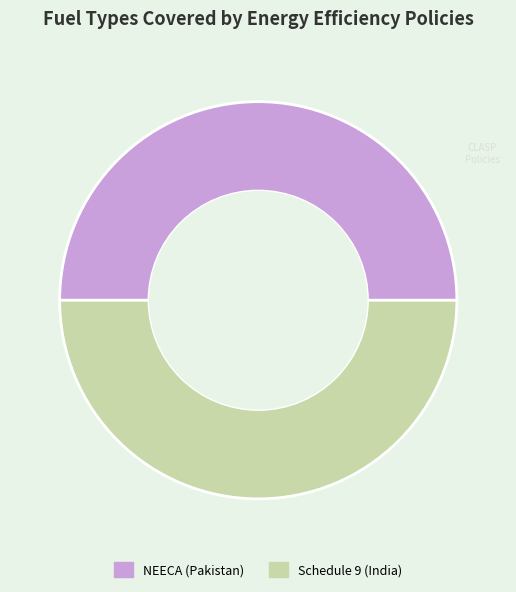

True or false: Schedule 9 (India) accounts for 50% of the total.

True